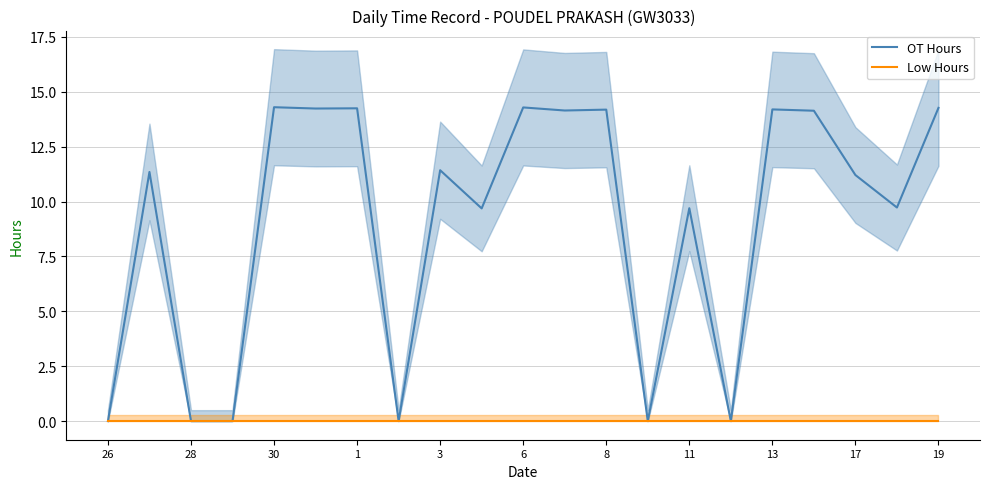

The Low Hours series shows 0.0 at 8. True or false?

True